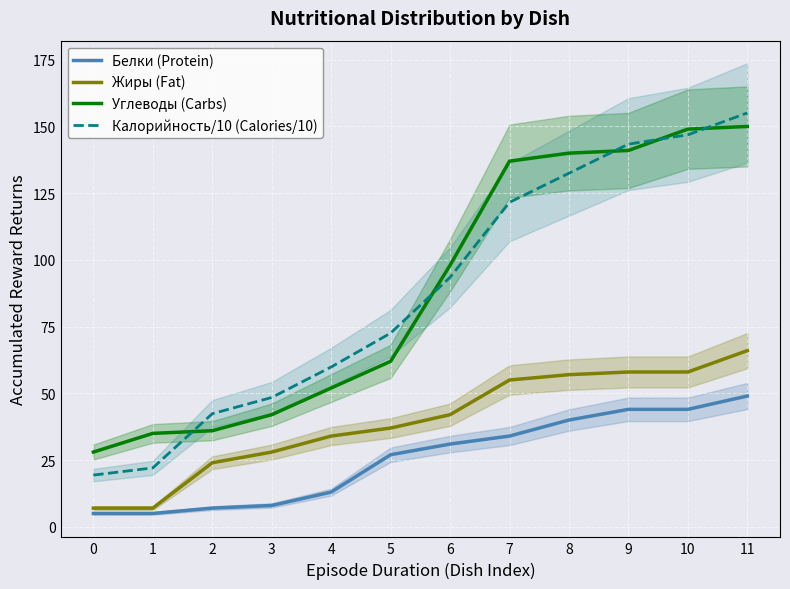

At which label does Белки (Protein) reach its peak?

11